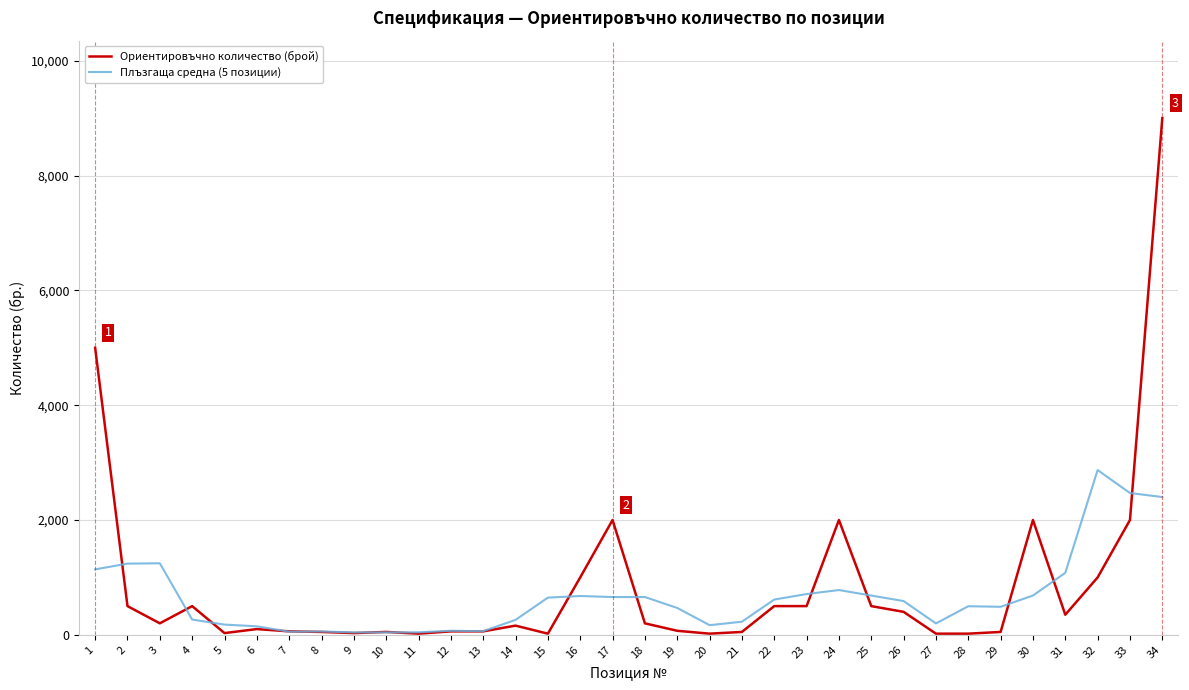

At which category does Ориентировъчно количество (брой) reach its first local peak?

4